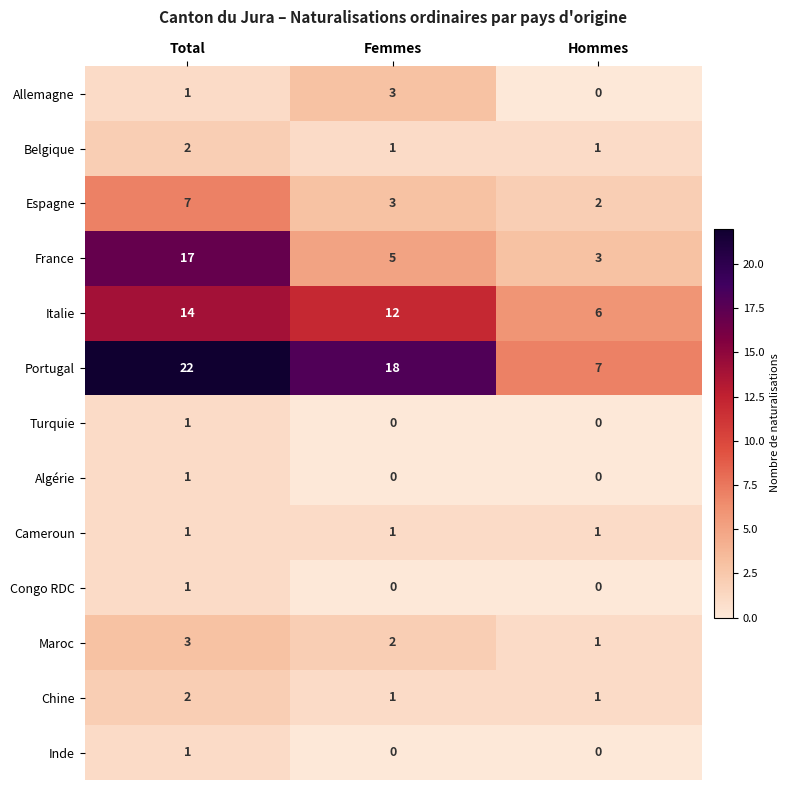

At which category does the chart reach its peak across all series?

Total